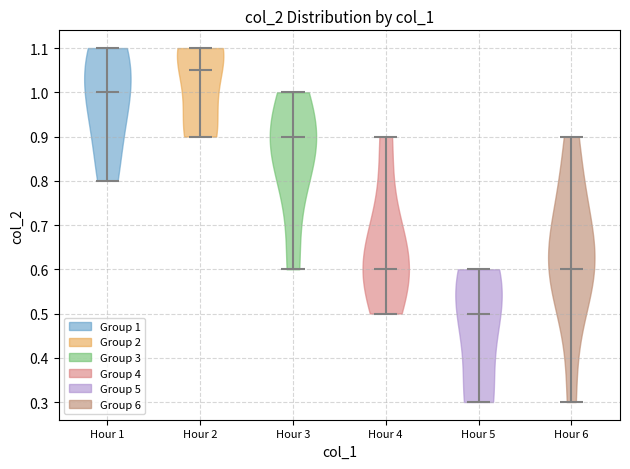

Reading left to right, read every violin against the y-axis: where its median line is, and the lowest and highest points it reaches. The values are not printed on the chart, so give them approximately, as read against the axis.

Hour 1: median line 1.00, lowest point 0.80, highest point 1.10
Hour 2: median line 1.05, lowest point 0.90, highest point 1.10
Hour 3: median line 0.90, lowest point 0.60, highest point 1.00
Hour 4: median line 0.60, lowest point 0.50, highest point 0.90
Hour 5: median line 0.50, lowest point 0.30, highest point 0.60
Hour 6: median line 0.60, lowest point 0.30, highest point 0.90